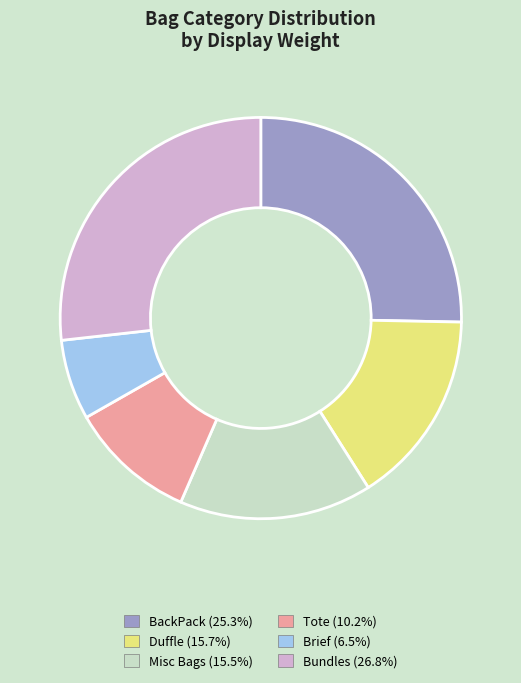

Does Brief (6.5%) account for over 50% of the chart?

No